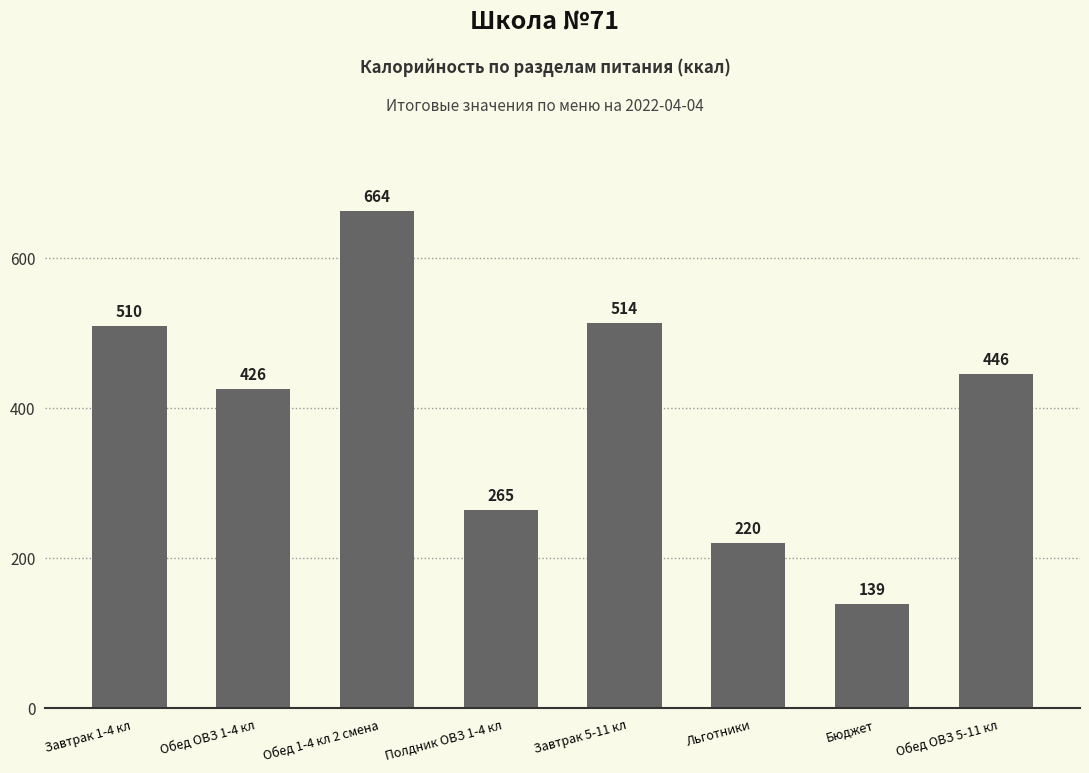

What is the sum of all values?

3182.7